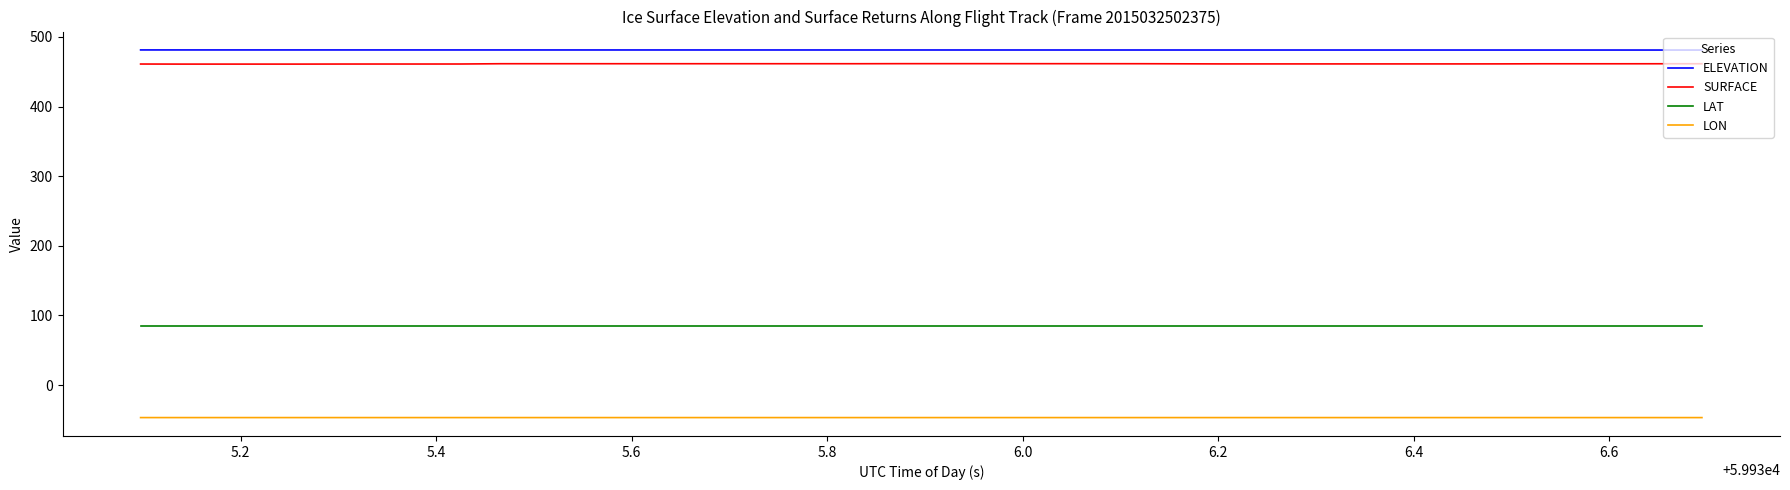

What is the maximum value shown in the chart?

481.3